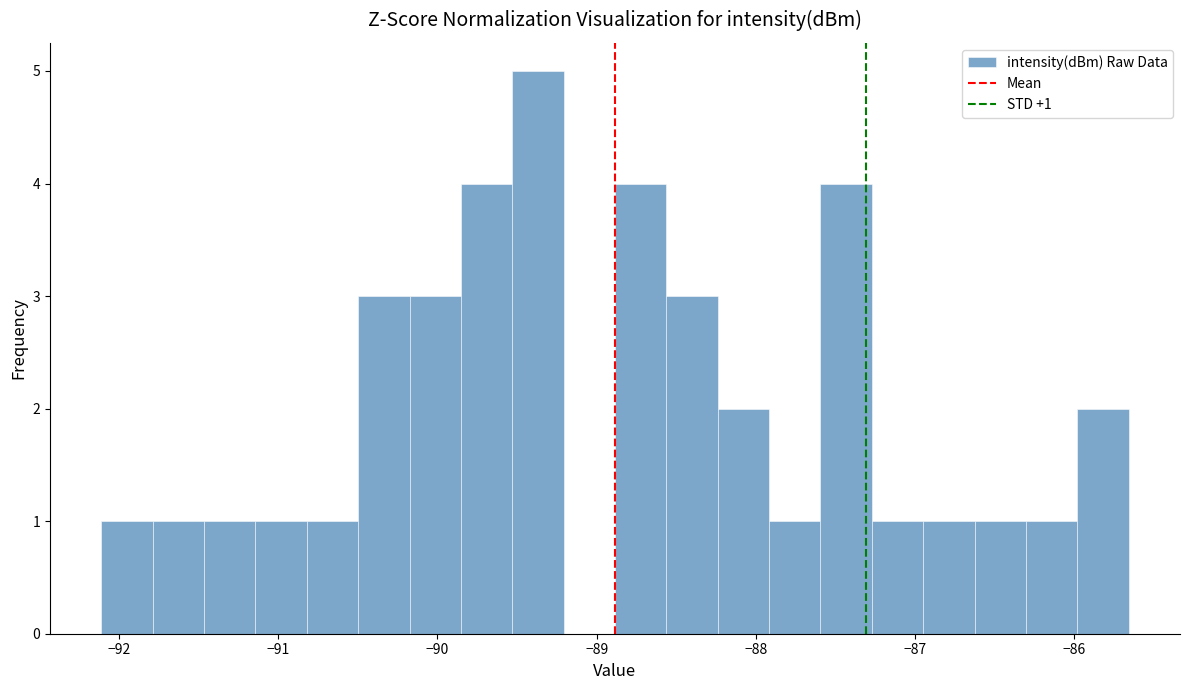

Read against the x-axis, roughly where is the centre of the tallest bar?

-89.4